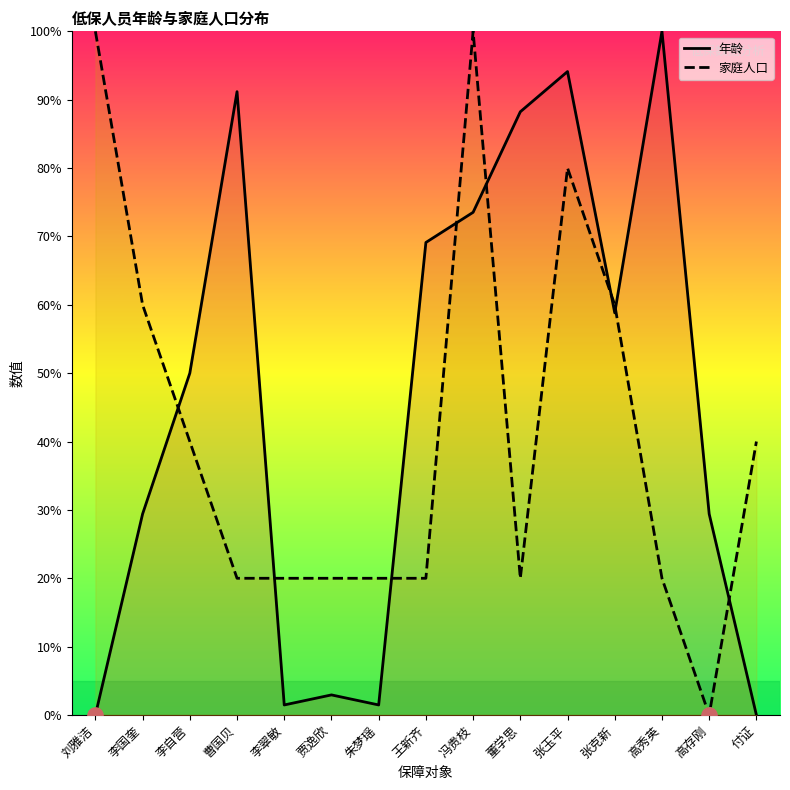

Which series has the largest Y range (max minus min)?

年龄